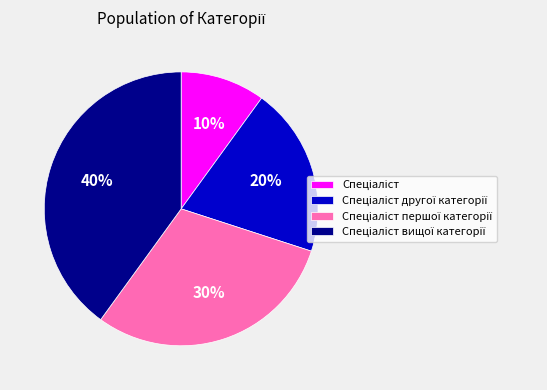

To the nearest percent, what is the difference between the largest and smallest slice percentages?

30%